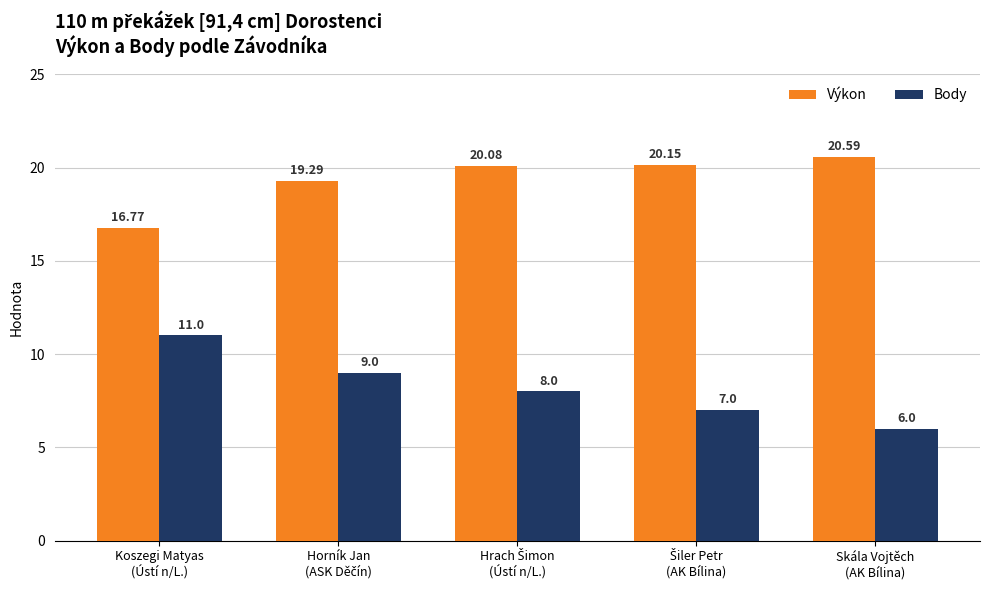

Rank the series by their maximum value, from highest to lowest.

Výkon, Body